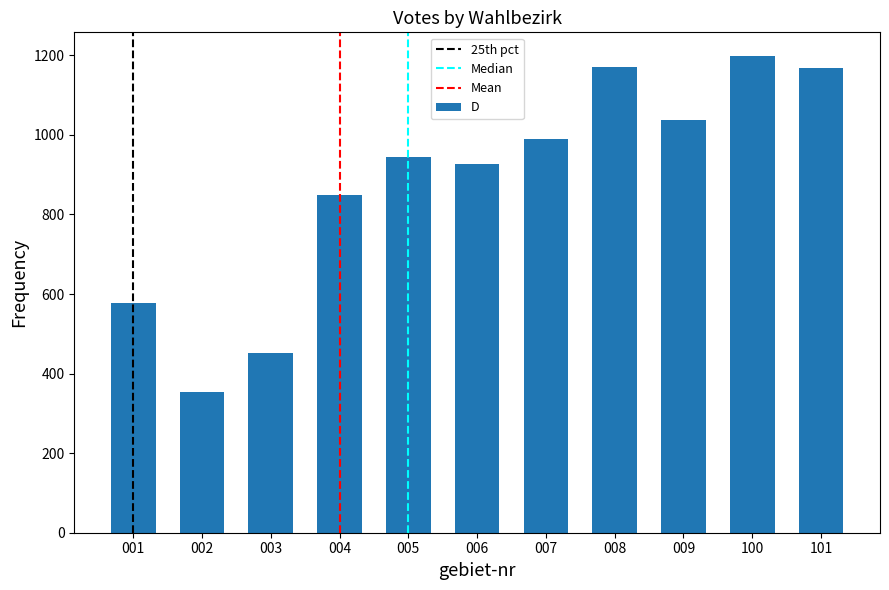

What is the average value?

879